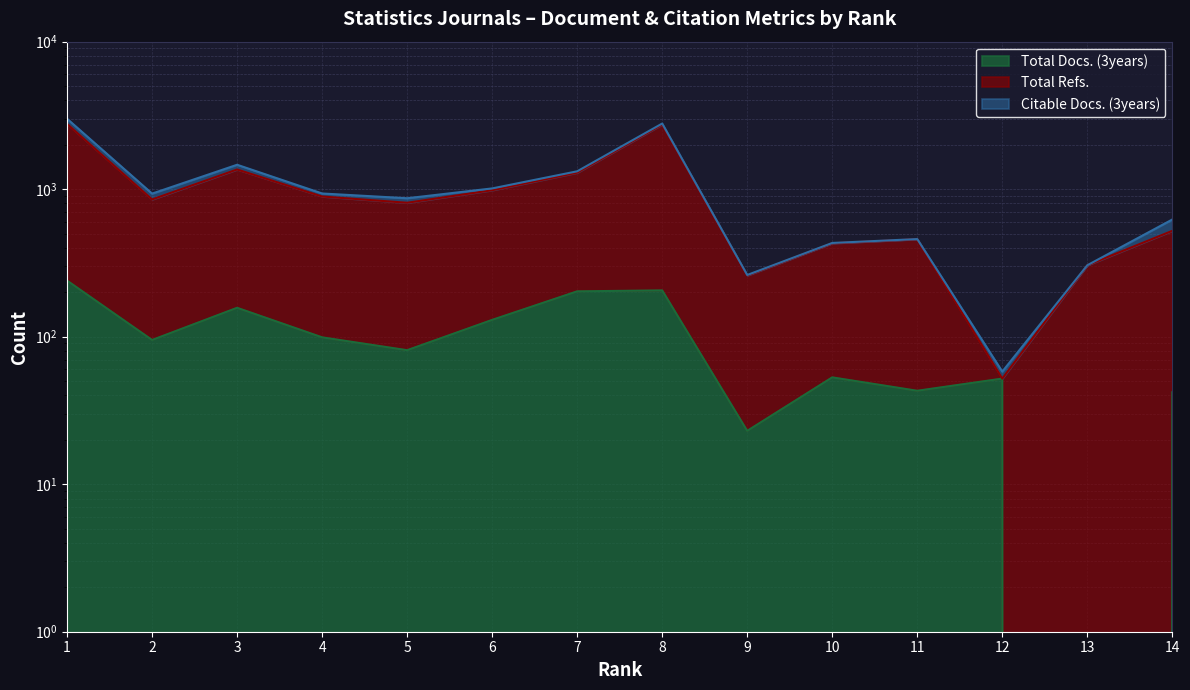

Which series has the largest total across all categories?

Total Refs.